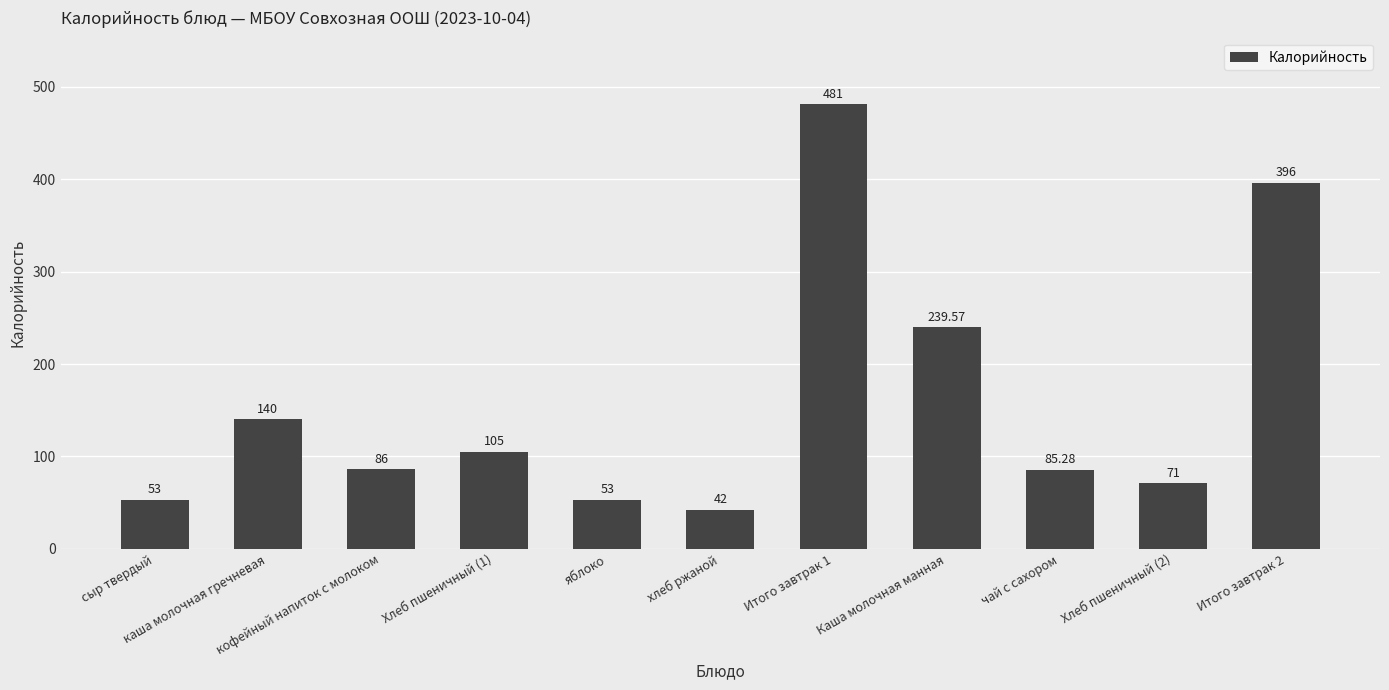

What is the difference between the second highest and minimum values?

354.0